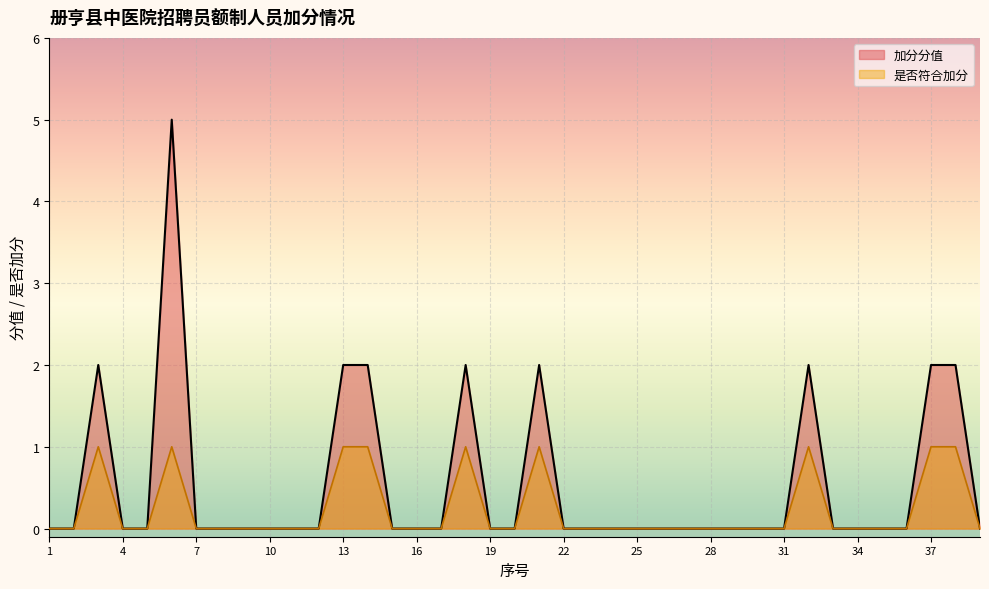

What is the maximum value for 是否符合加分?

1